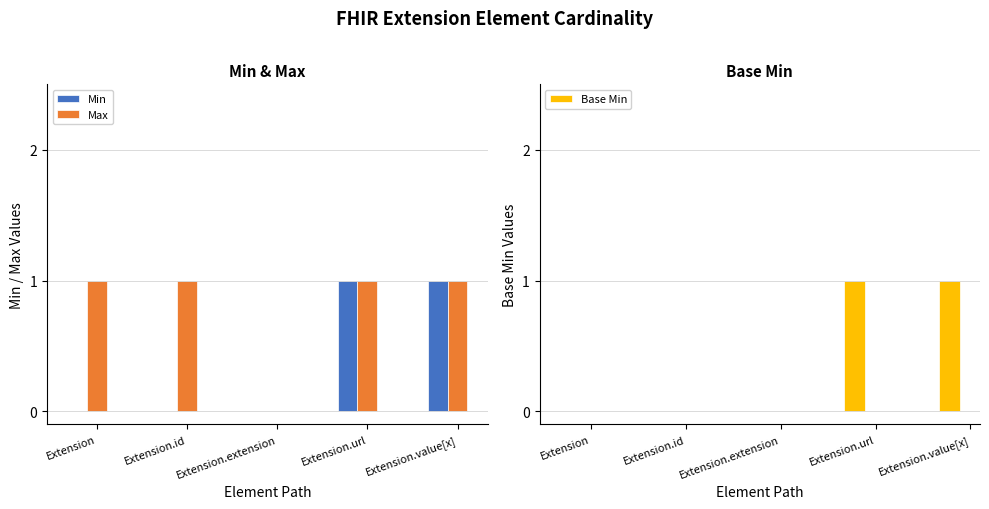

Reading left to right, what are all the values shown in this chart?

Min: Extension=0	Extension.id=0	Extension.extension=0	Extension.url=1	Extension.value[x]=1
Max: Extension=1	Extension.id=1	Extension.extension=0	Extension.url=1	Extension.value[x]=1
Base Min: Extension=0	Extension.id=0	Extension.extension=0	Extension.url=1	Extension.value[x]=1